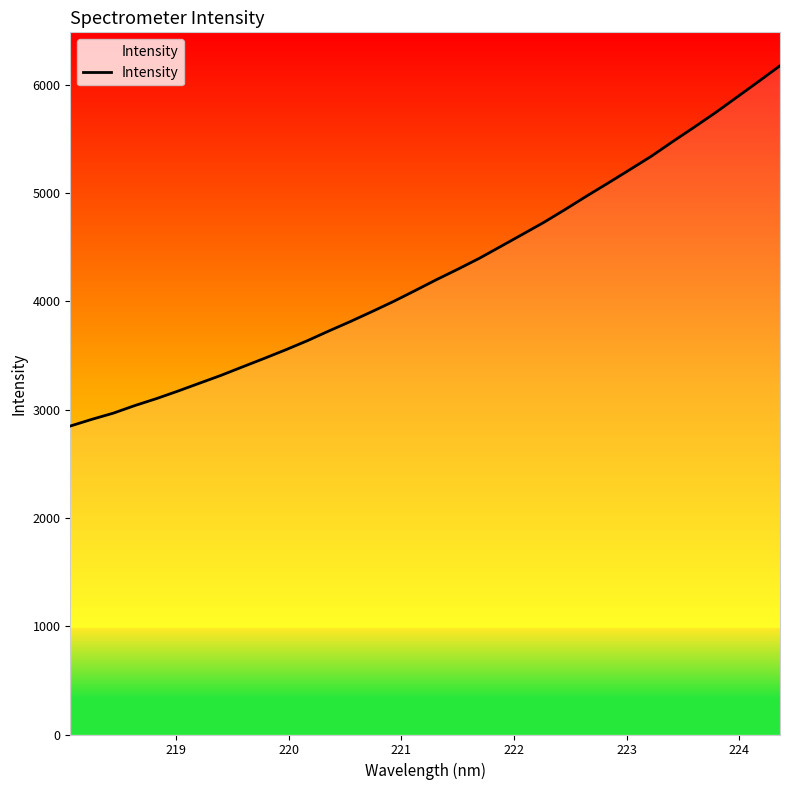

What is the maximum value shown in the chart?

6176.5